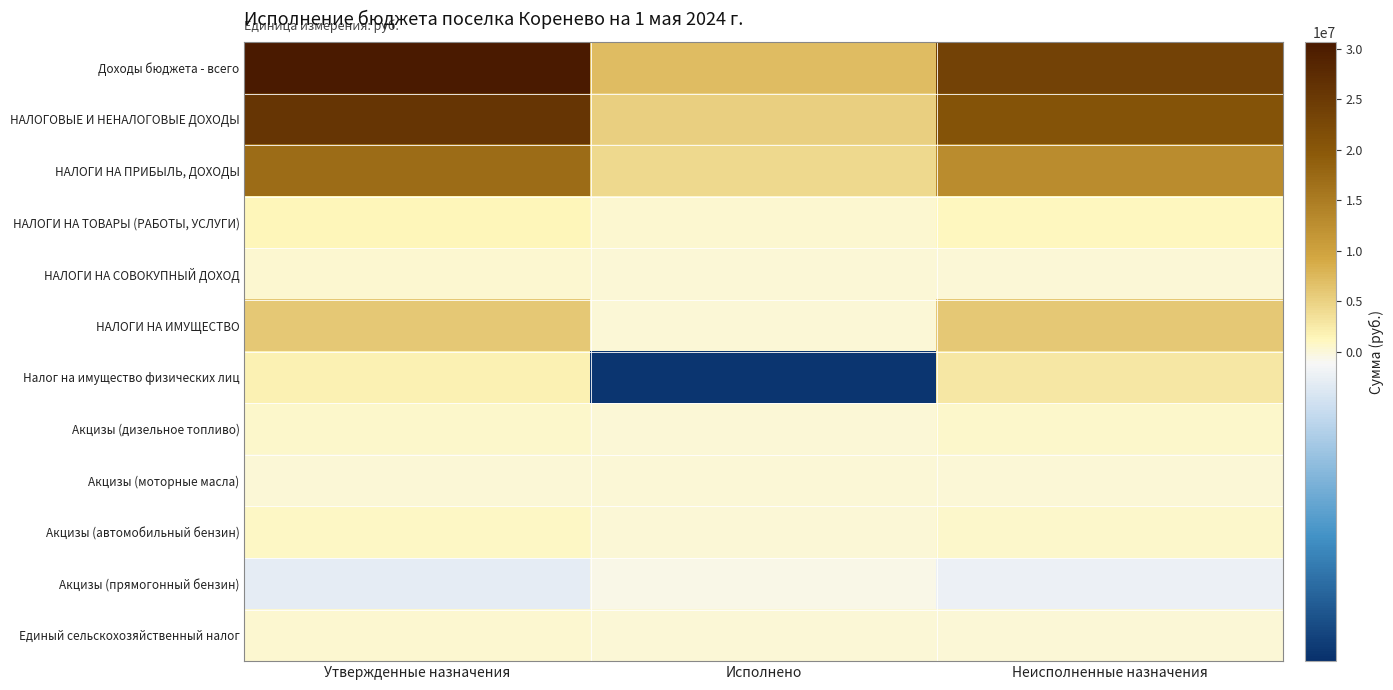

List the series in order of their peak value, lowest first.

Акцизы (прямогонный бензин), Акцизы (моторные масла), НАЛОГИ НА СОВОКУПНЫЙ ДОХОД, Единый сельскохозяйственный налог, Акцизы (дизельное топливо), Акцизы (автомобильный бензин), НАЛОГИ НА ТОВАРЫ (РАБОТЫ, УСЛУГИ), Налог на имущество физических лиц, НАЛОГИ НА ИМУЩЕСТВО, НАЛОГИ НА ПРИБЫЛЬ, ДОХОДЫ, НАЛОГОВЫЕ И НЕНАЛОГОВЫЕ ДОХОДЫ, Доходы бюджета - всего